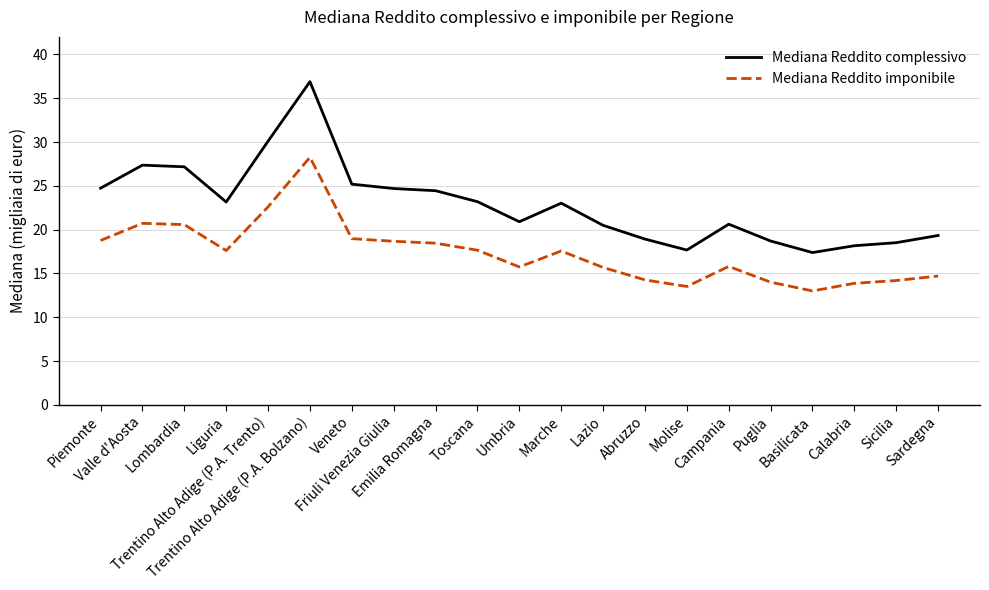

What is the maximum value for Mediana Reddito complessivo?

36.9